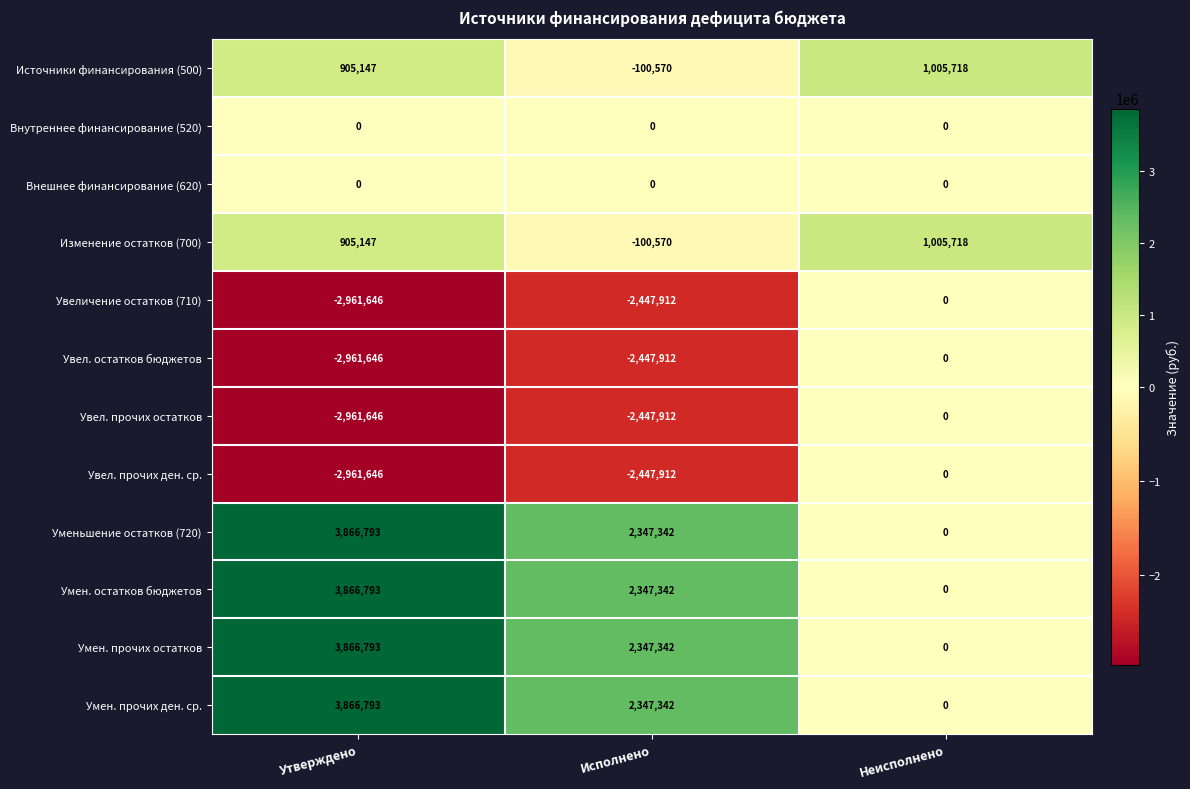

What is the total value across all series at Исполнено?

-603420